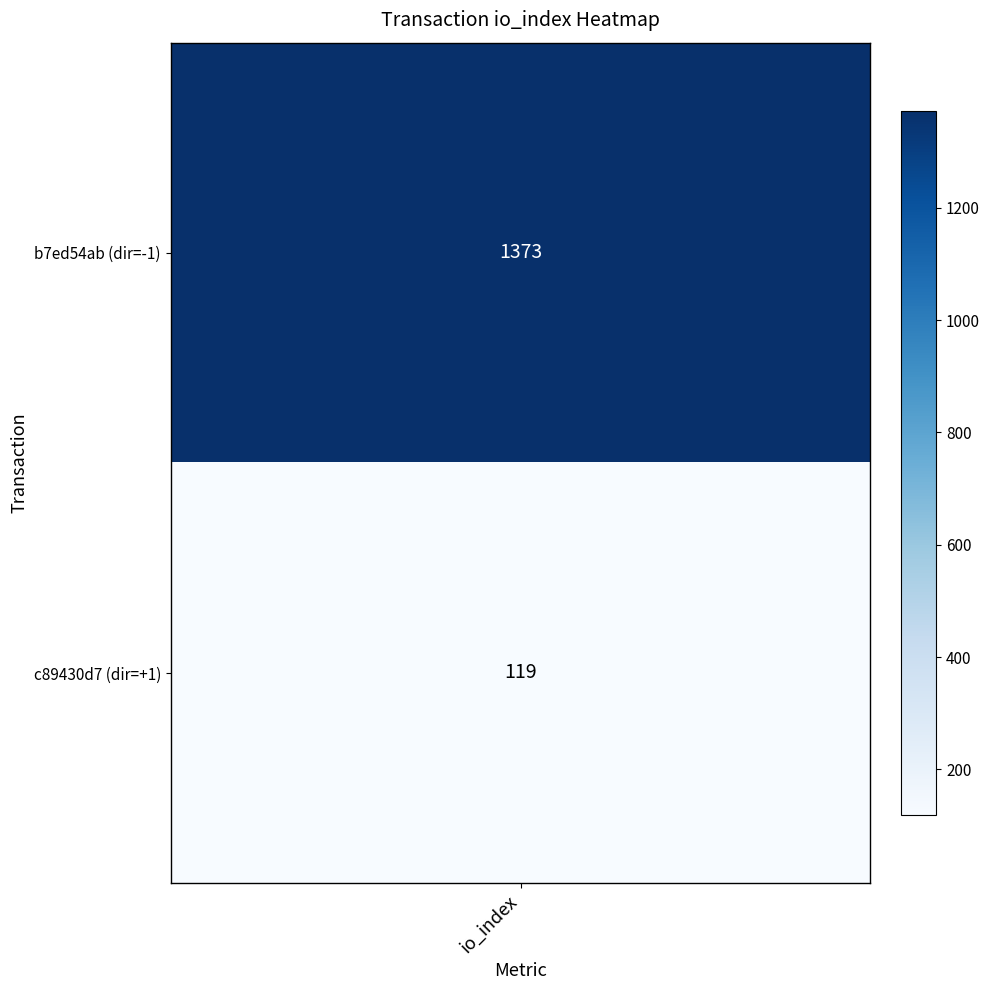

What is the sum of the c89430d7ff37f034c4ed7ef5e1fd003b4cb1879 values at io_index and direction?

120